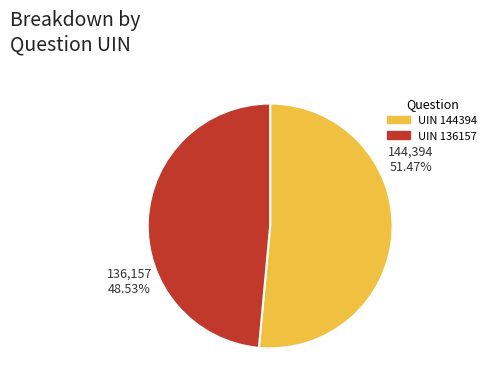

How many slices are in this pie chart?

2